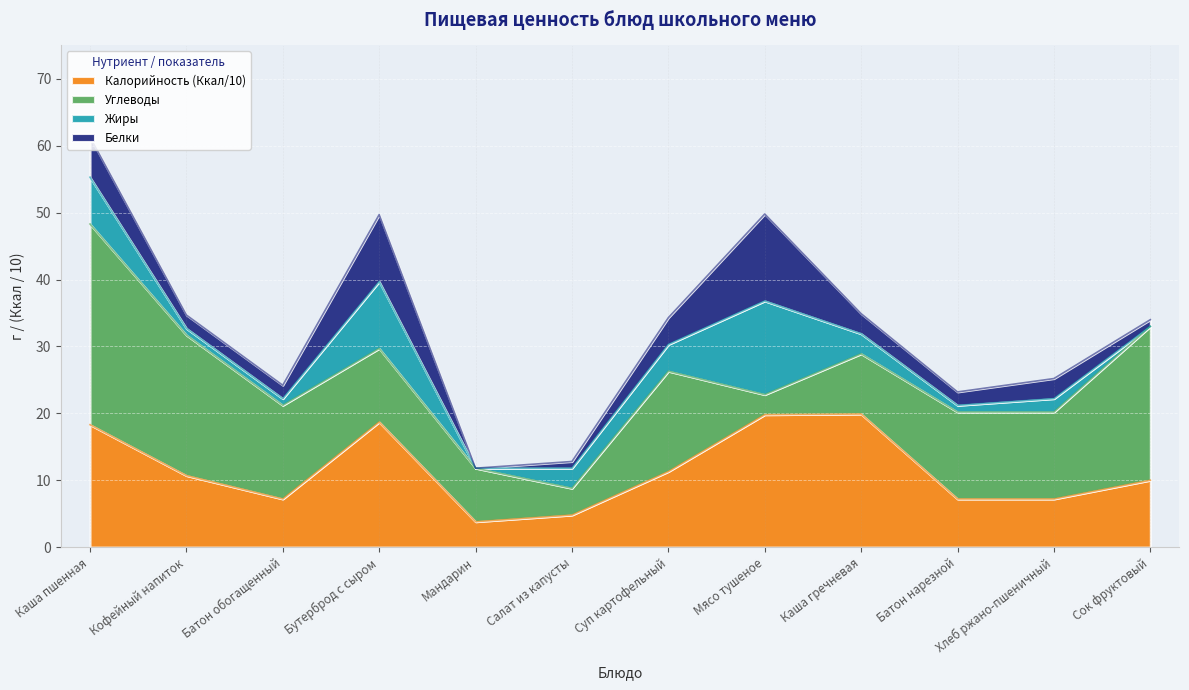

Reading right to left, what are all the values shown in this chart?

Белки: Сок фруктовый=1.0	Хлеб ржано-пшеничный=3.0	Батон нарезной=2.0	Каша гречневая=3.0	Мясо тушеное=13.0	Суп картофельный=4.0	Салат из капусты=1.0	Мандарин=0.0	Бутерброд с сыром=10.0	Батон обогащенный=2.0	Кофейный напиток=2.0	Каша пшенная=6.0
Жиры: Сок фруктовый=0.0	Хлеб ржано-пшеничный=2.0	Батон нарезной=1.0	Каша гречневая=3.0	Мясо тушеное=14.0	Суп картофельный=4.0	Салат из капусты=3.0	Мандарин=0.0	Бутерброд с сыром=10.0	Батон обогащенный=1.0	Кофейный напиток=1.0	Каша пшенная=7.0
Углеводы: Сок фруктовый=23.0	Хлеб ржано-пшеничный=13.0	Батон нарезной=13.0	Каша гречневая=9.0	Мясо тушеное=3.0	Суп картофельный=15.0	Салат из капусты=4.0	Мандарин=8.0	Бутерброд с сыром=11.0	Батон обогащенный=14.0	Кофейный напиток=21.0	Каша пшенная=30.0
Калорийность_scaled: Сок фруктовый=10.0	Хлеб ржано-пшеничный=7.2	Батон нарезной=7.2	Каша гречневая=19.9	Мясо тушеное=19.8	Суп картофельный=11.3	Салат из капусты=4.8	Мандарин=3.8	Бутерброд с сыром=18.7	Батон обогащенный=7.2	Кофейный напиток=10.7	Каша пшенная=18.3